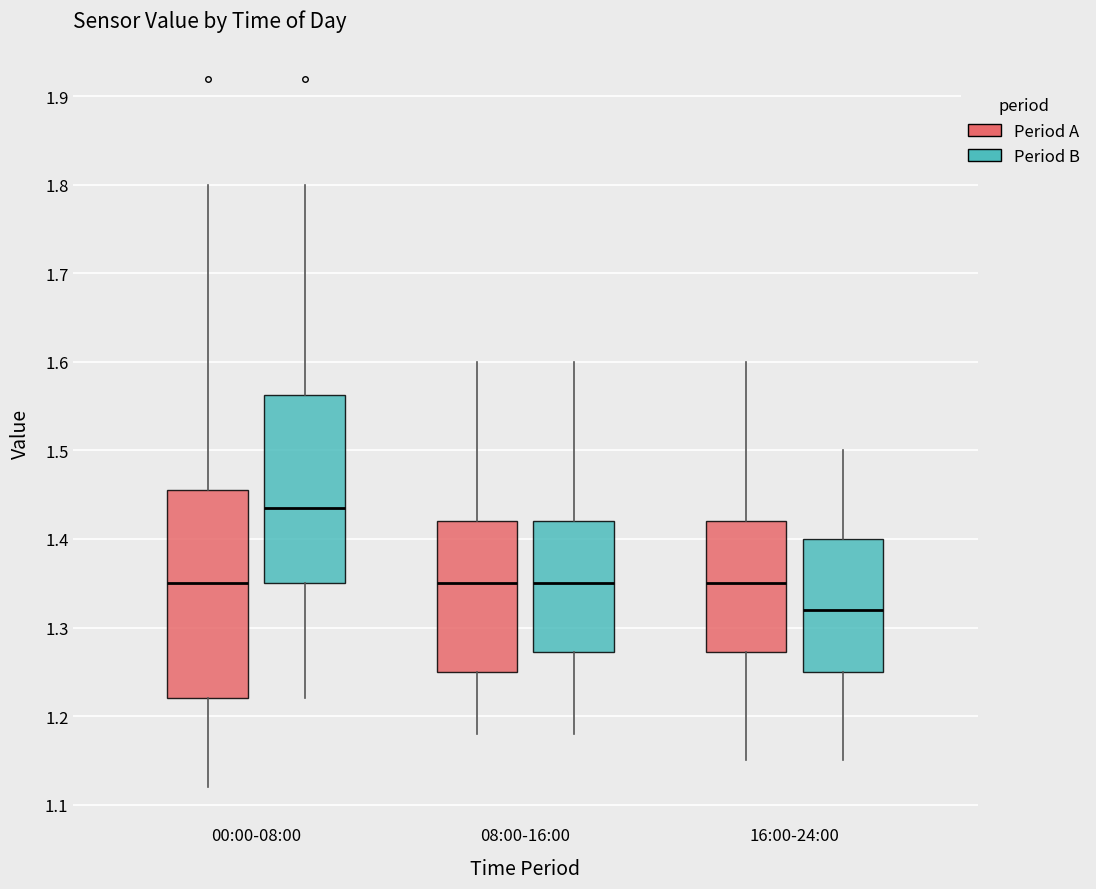

Which box's median line is the lowest?

16:00-24:00 (Period B)